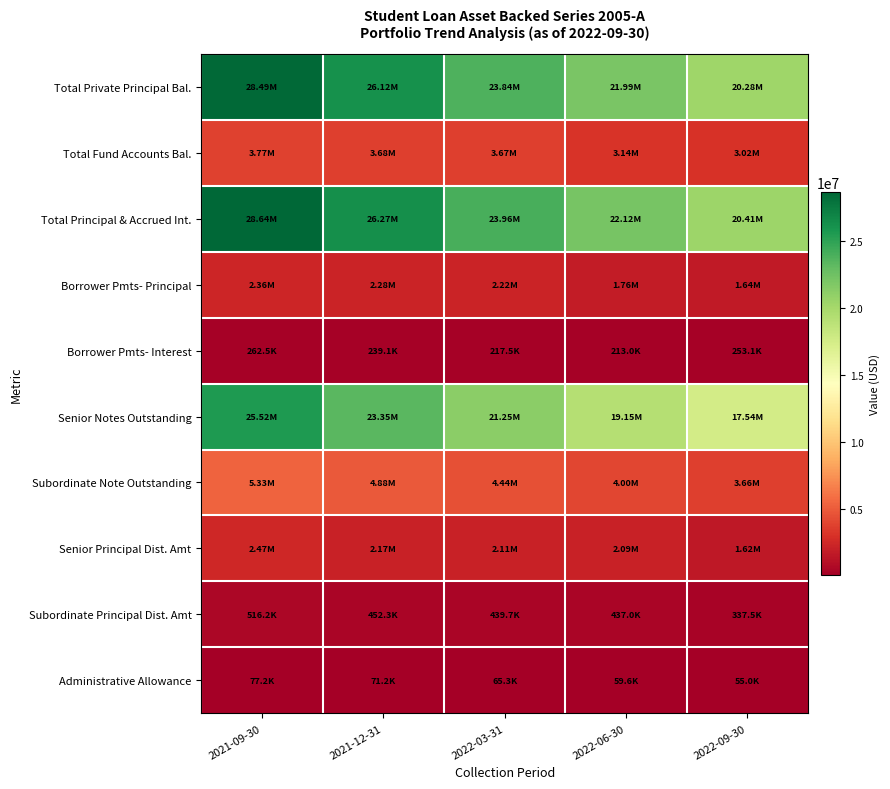

At which category does the chart reach its minimum across all series?

2022-09-30